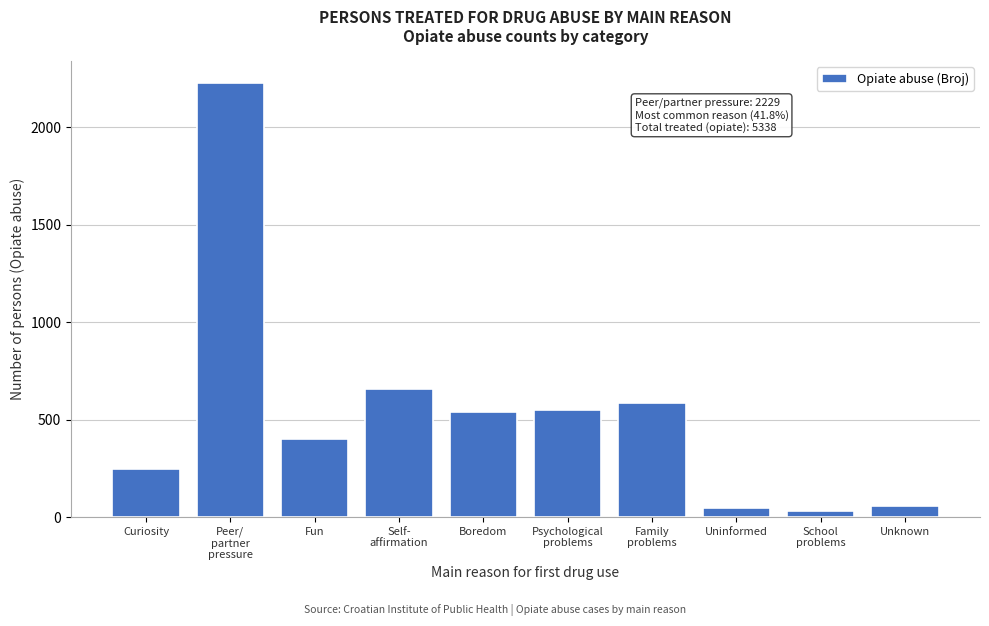

Reading left to right, what are all the values shown in this chart?

244	2229	401	656	541	551	583	46	29	58